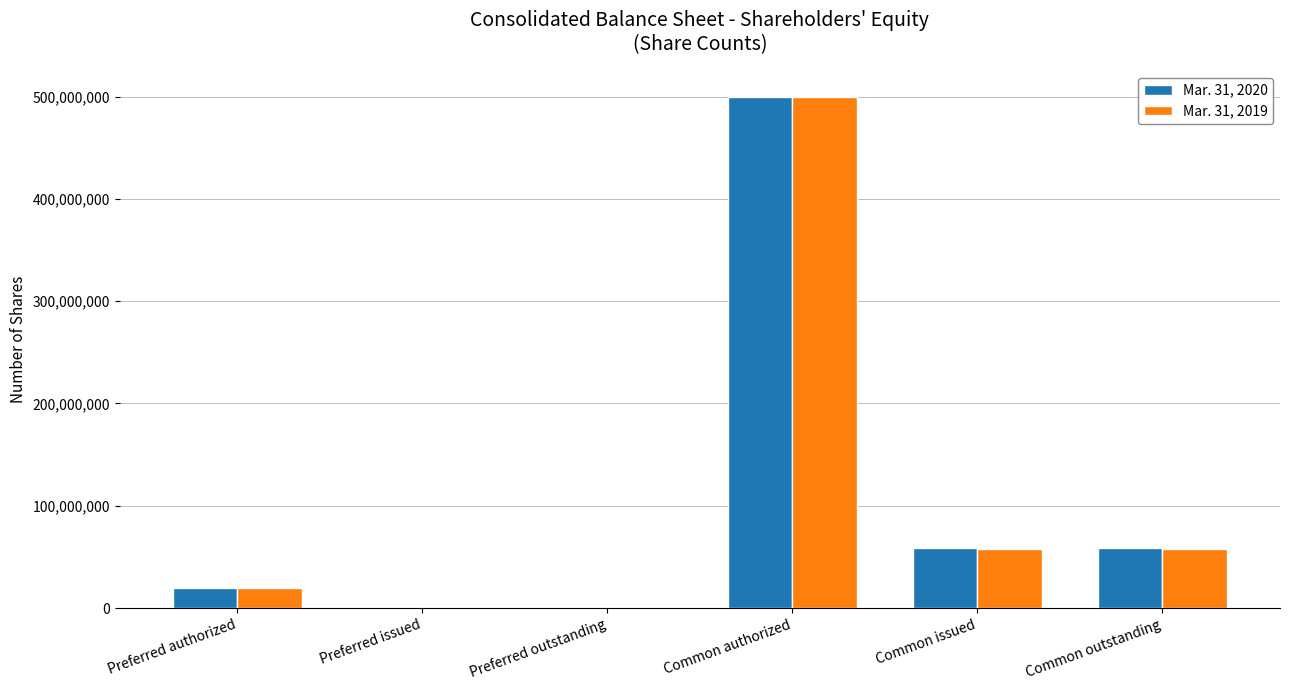

Reading left to right, extract all data points from this chart.

Mar. 31, 2020: Preferred authorized=20000000	Preferred issued=0	Preferred outstanding=0	Common authorized=500000000	Common issued=58358212	Common outstanding=58358212
Mar. 31, 2019: Preferred authorized=20000000	Preferred issued=0	Preferred outstanding=0	Common authorized=500000000	Common issued=58043212	Common outstanding=58043212